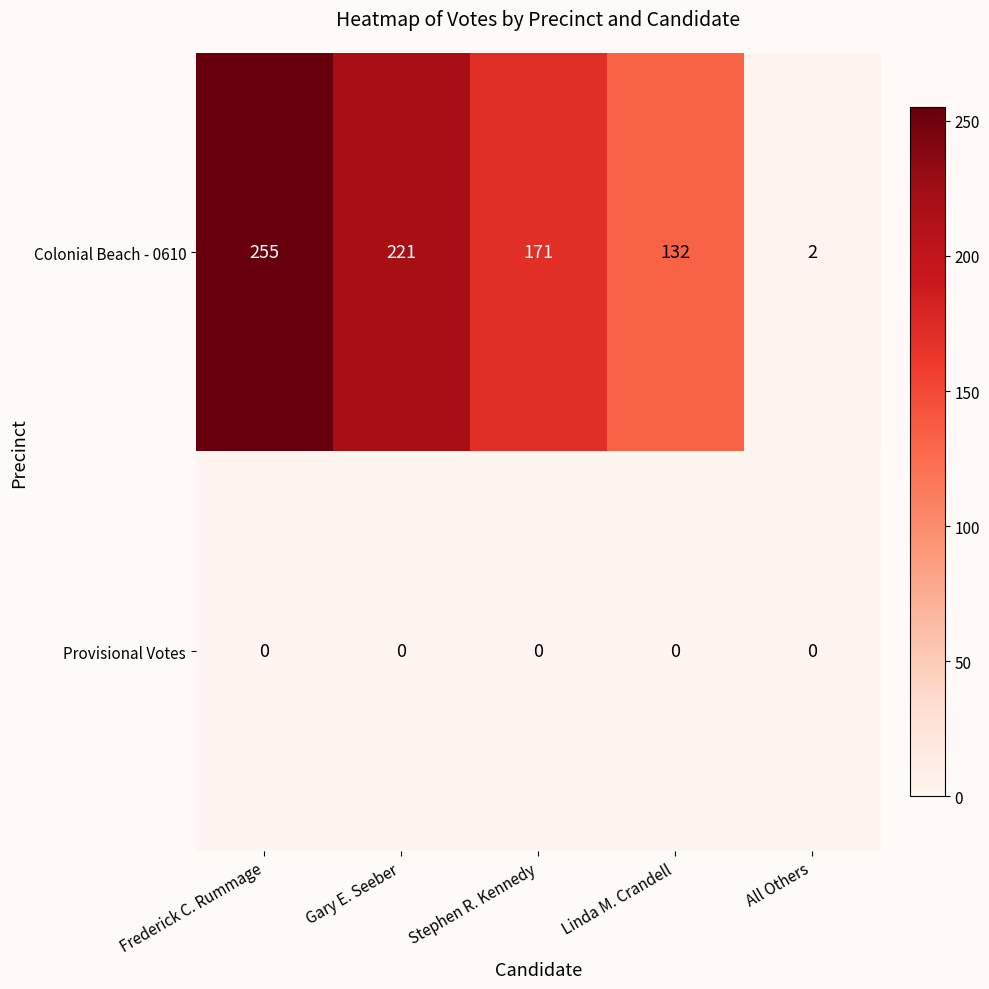

What is the total value across all series at Gary E. Seeber?

221